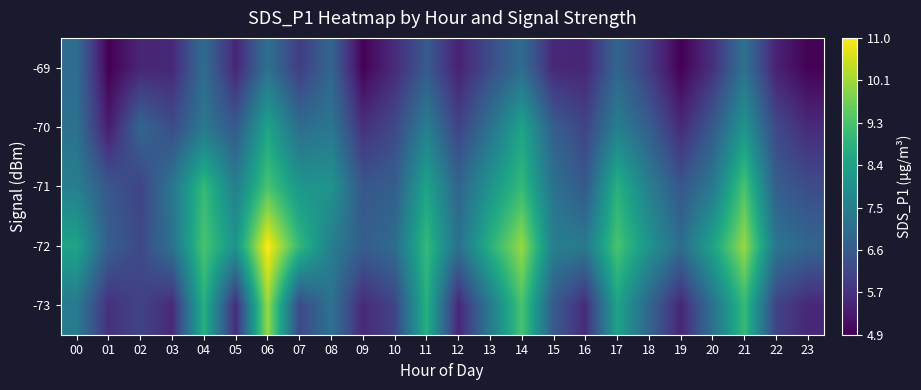

Reading left to right, what are all the values shown in this chart?

-73: 00=7.4	01=5.7	02=6.1	03=5.6	04=8.8	05=5.6	06=10.1	07=6.2	08=7.2	09=5.6	10=6.1	11=8.8	12=5.5	13=7.4	14=9.3	15=6.6	16=5.6	17=8.4	18=6.9	19=5.5	20=7.2	21=9.0	22=6.1	23=5.5
-72: 00=8.4	01=6.7	02=6.2	03=7.2	04=9.3	05=8.1	06=11.0	07=9.0	08=7.5	09=6.7	10=7.0	11=9.0	12=7.2	13=8.8	14=10.1	15=7.5	16=7.4	17=9.3	18=8.1	19=7.0	20=8.4	21=10.1	22=7.3	23=6.9
-71: 00=7.5	01=6.5	02=6.1	03=7.3	04=9.0	05=7.5	06=9.3	07=8.1	08=8.1	09=6.5	10=6.7	11=8.4	12=6.9	13=8.1	14=9.0	15=7.2	16=6.6	17=8.8	18=7.5	19=6.5	20=7.4	21=9.3	22=6.7	23=6.3
-70: 00=7.2	01=5.3	02=6.9	03=6.3	04=7.3	05=6.6	06=8.4	07=7.0	08=7.3	09=5.7	10=6.2	11=7.5	12=6.1	13=7.2	14=8.4	15=6.7	16=6.1	17=7.5	18=6.7	19=5.6	20=6.6	21=8.1	22=6.2	23=5.6
-69: 00=7.0	01=4.9	02=5.5	03=5.5	04=7.0	05=5.5	06=7.2	07=6.0	08=6.9	09=4.9	10=5.6	11=6.6	12=5.5	13=6.3	14=7.0	15=5.5	16=5.5	17=6.9	18=6.0	19=4.9	20=5.7	21=7.2	22=5.5	23=4.9